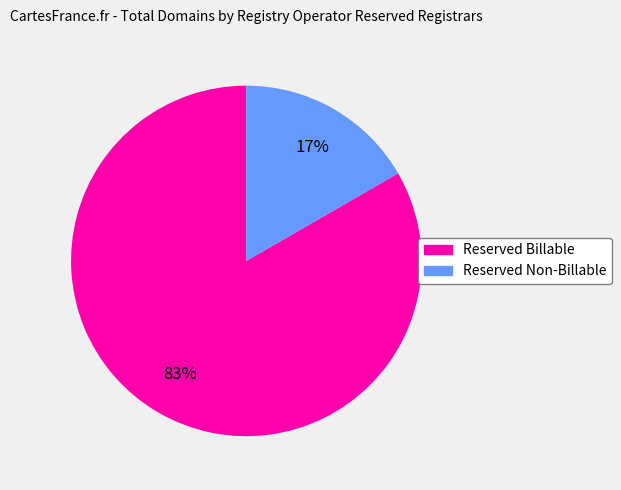

Is there any slice that represents more than half of the pie?

Yes